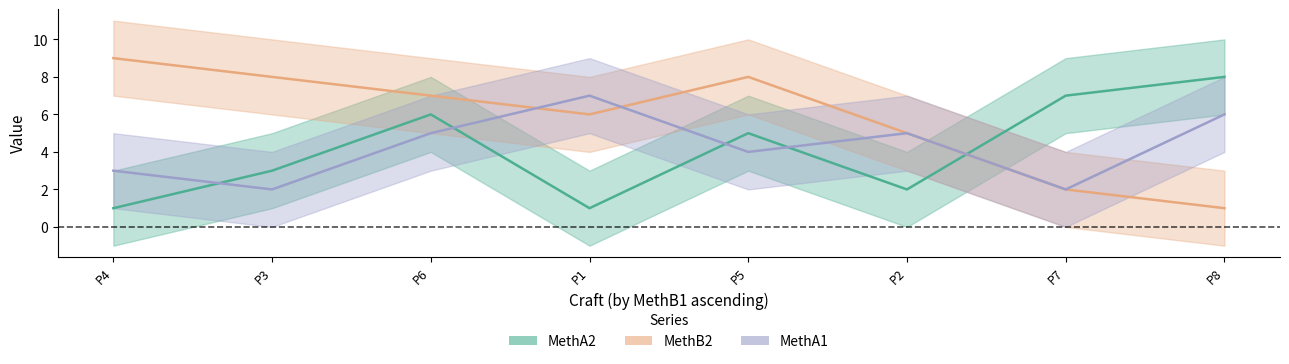

What is the greatest value displayed?

9